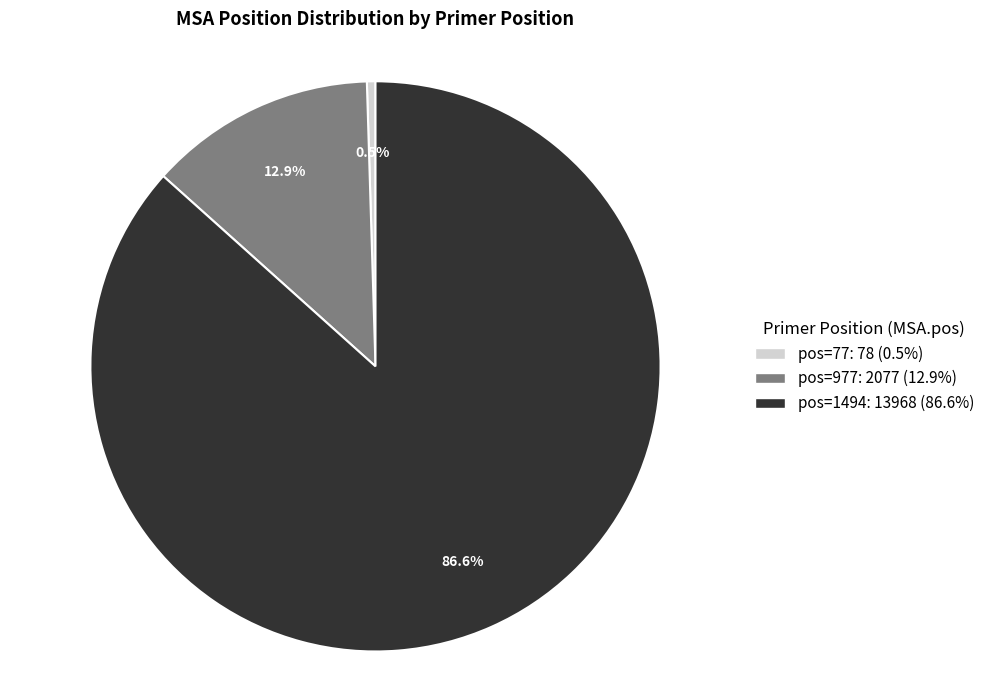

Count the number of slices in the pie.

3